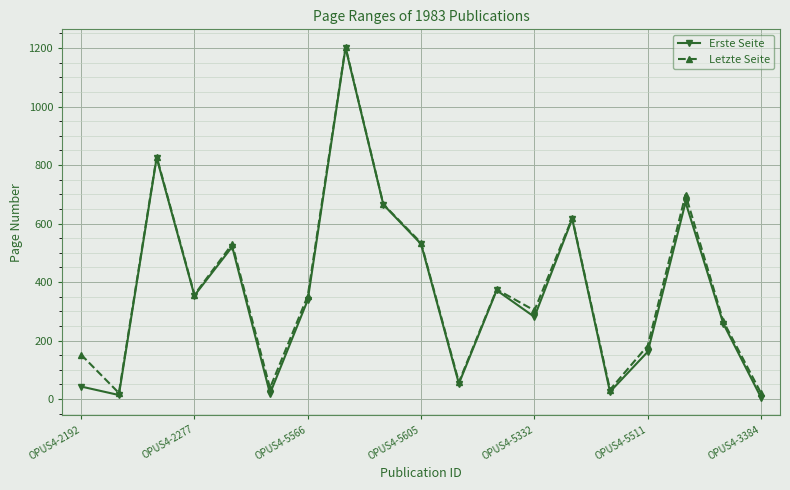

What is the average value of the Erste Seite series?

366